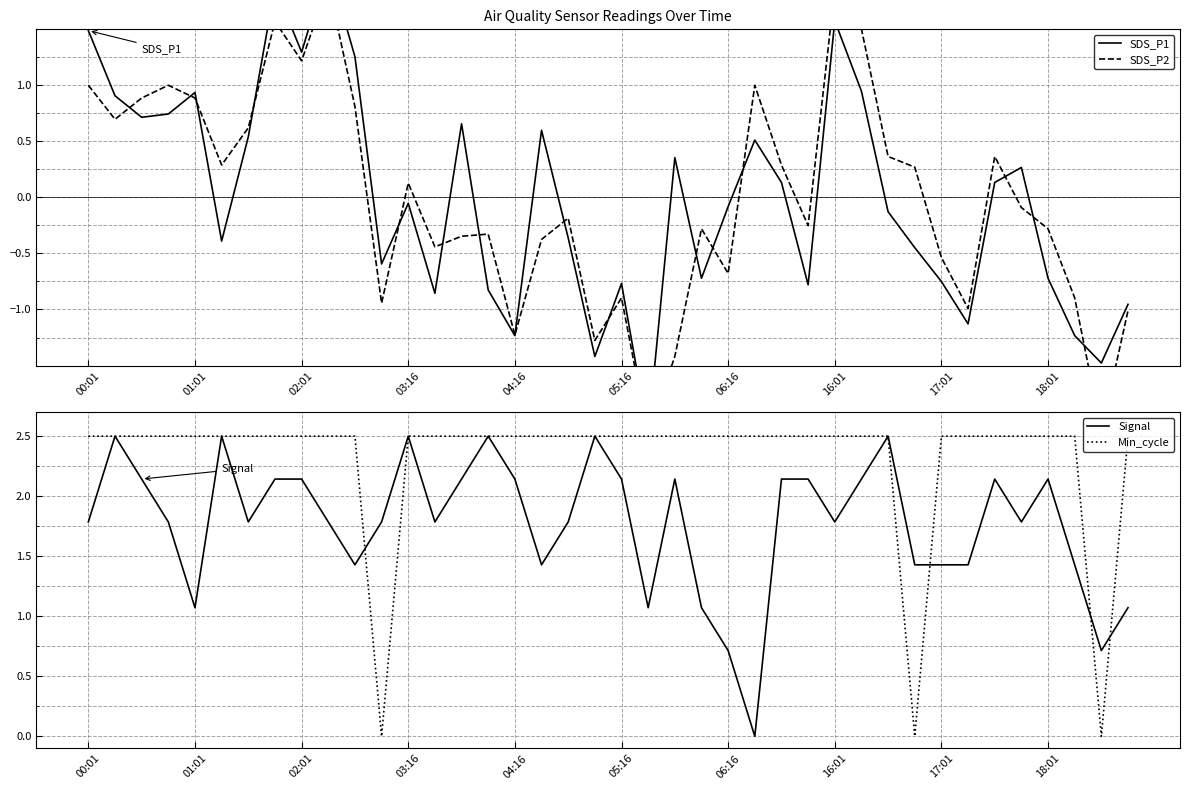

At which label does Signal first exceed 1?

00:01